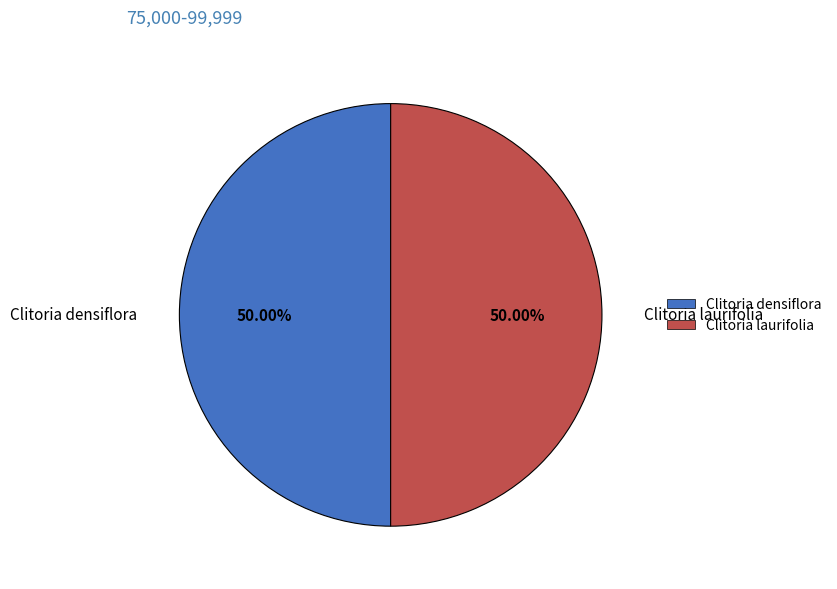

The Clitoria laurifolia slice represents 62% of the pie. True or false?

False